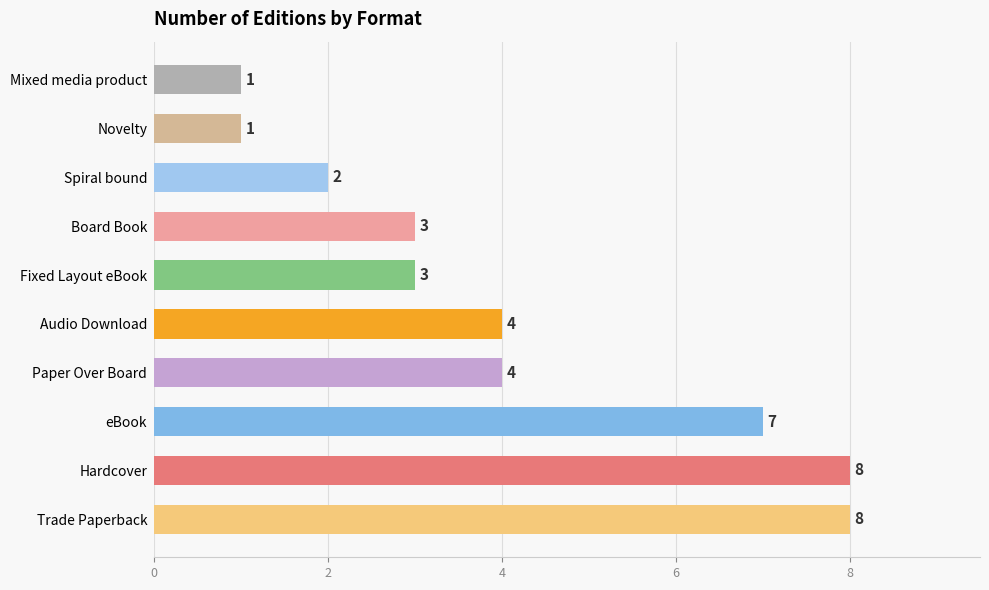

Reading top to bottom, list all the values displayed in this chart.

1	1	2	3	3	4	4	7	8	8